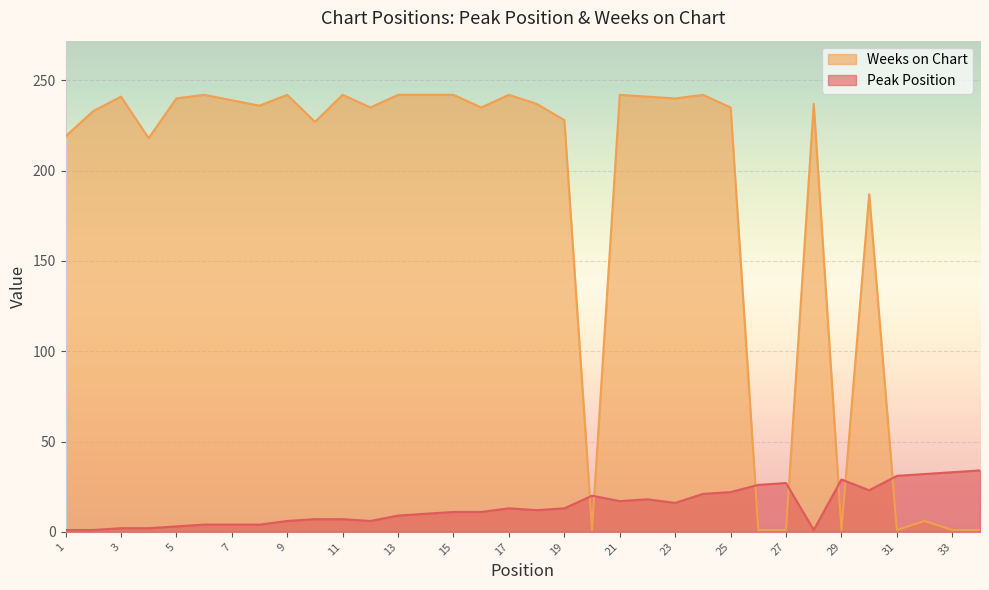

What are all the series names shown in the legend?

Weeks on Chart, Peak Position